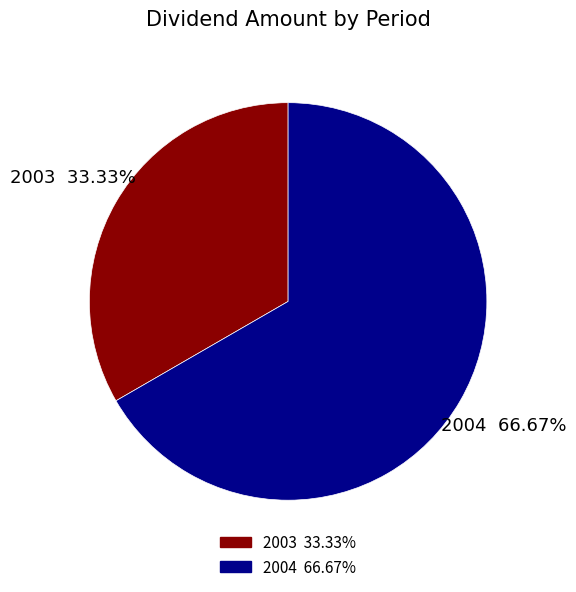

Is there any slice that represents more than half of the pie?

Yes